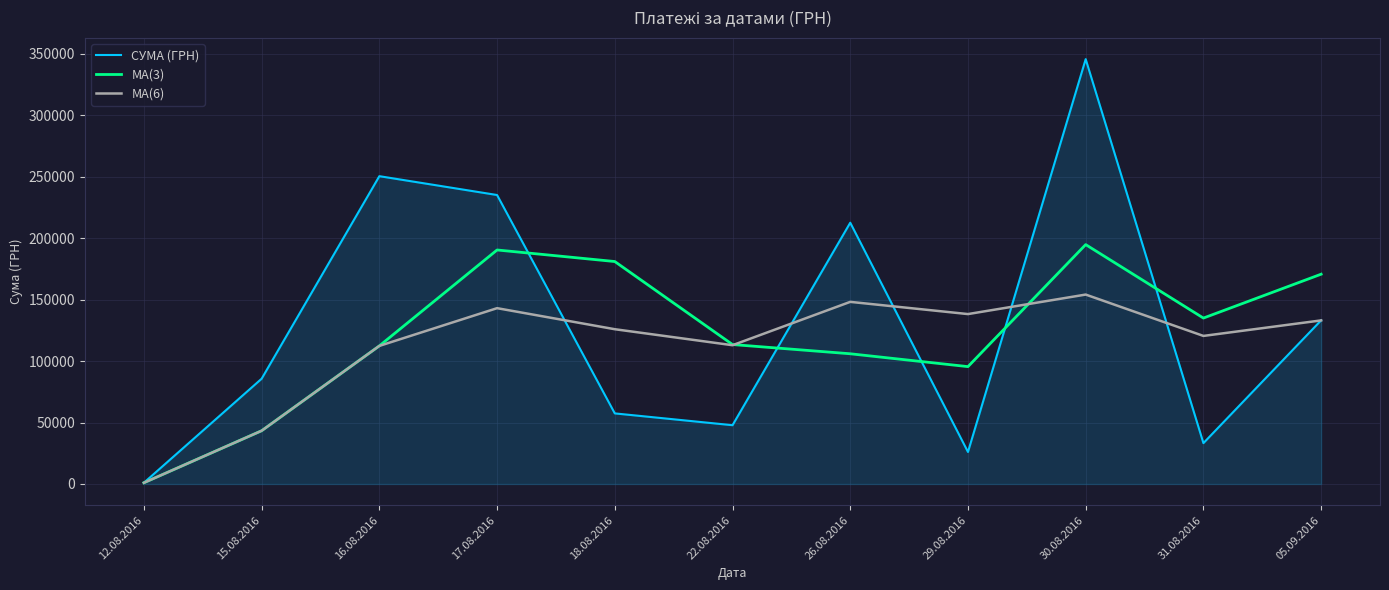

How many values in the MA(6) series exceed 125932?

6